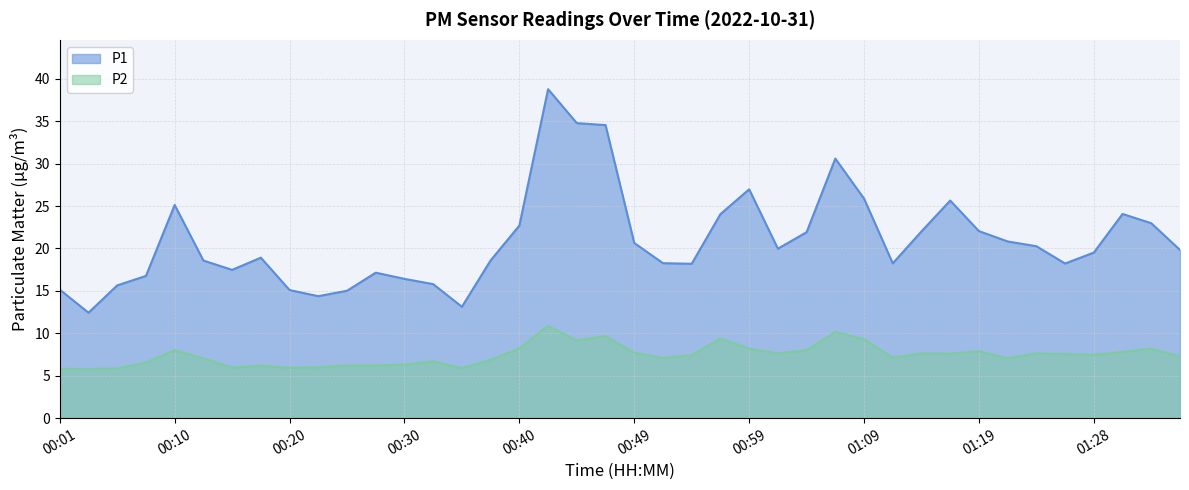

Where is the first local maximum for P1?

00:10